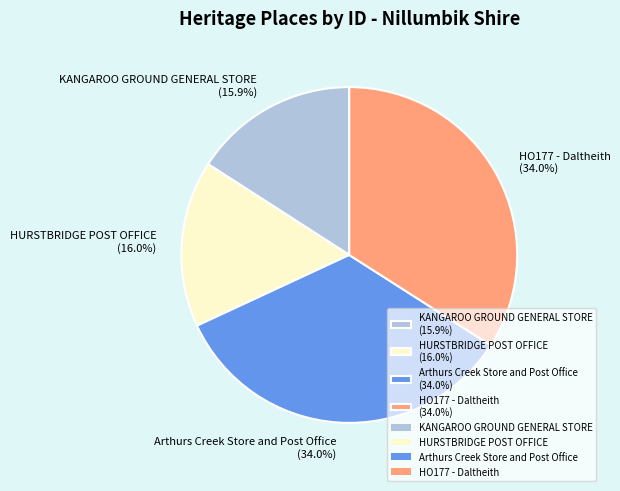

To the nearest percent, what is the combined percentage of Arthurs Creek Store and Post Office and HO177 - Daltheith?

68%